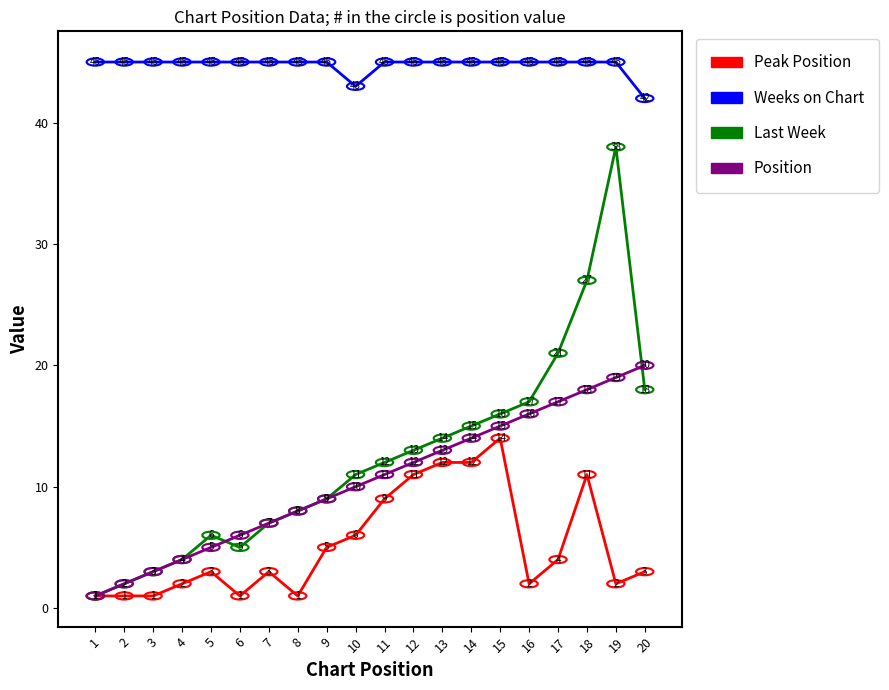

Does the chart have visible grid lines?

No